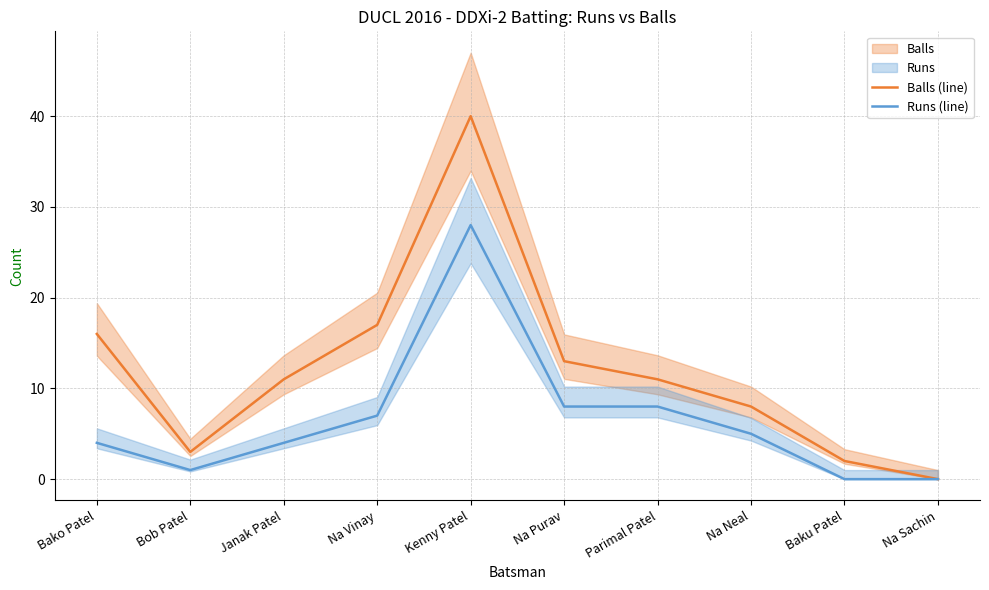

Rank the series at Na Purav from highest to lowest value.

Balls (line), Runs (line)